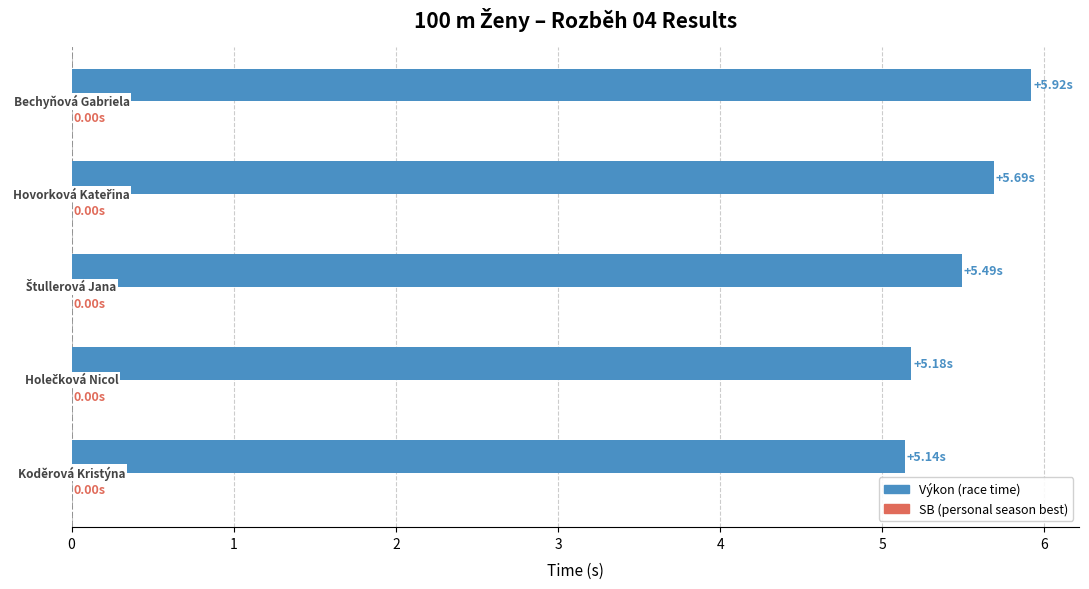

What is the average value?

5.5